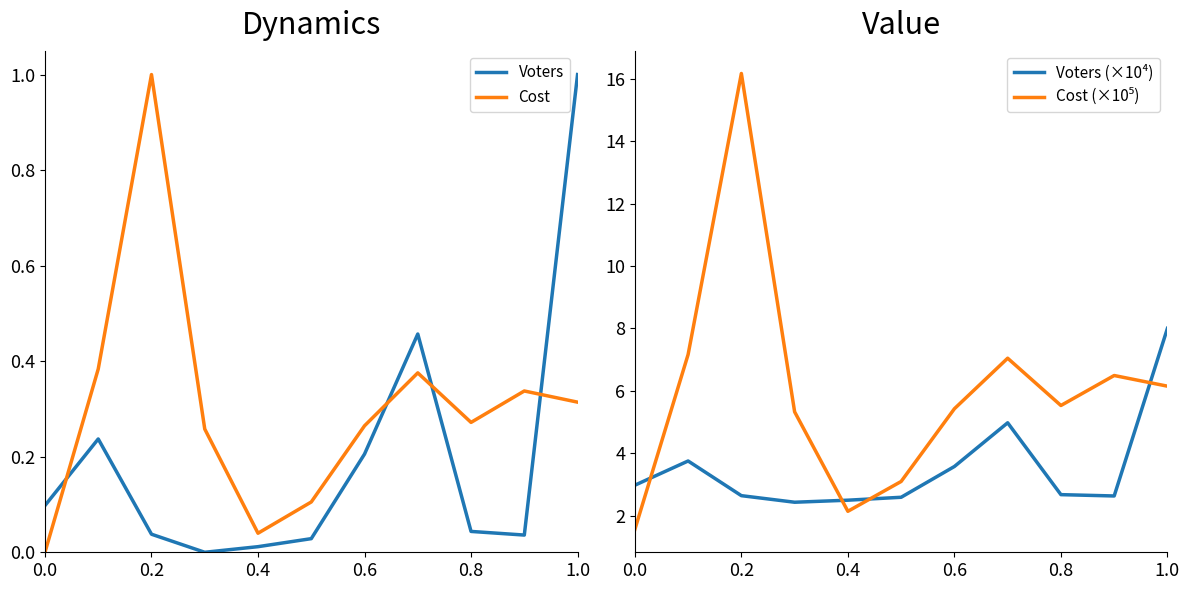

True or false: Voters has a value of 0.1 at 0.2.

False